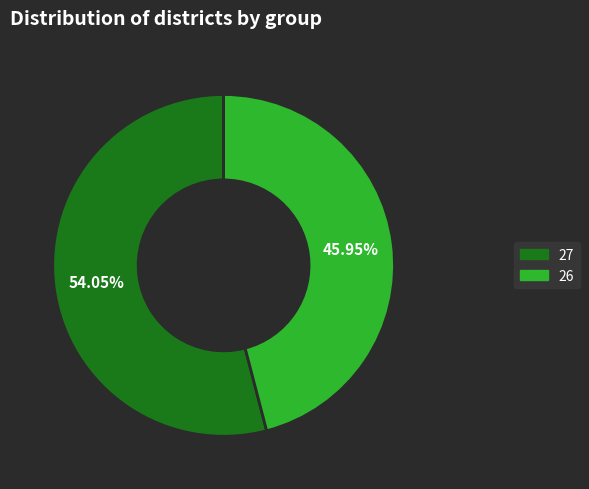

What is the total percentage of 27 and 26?

100.0%